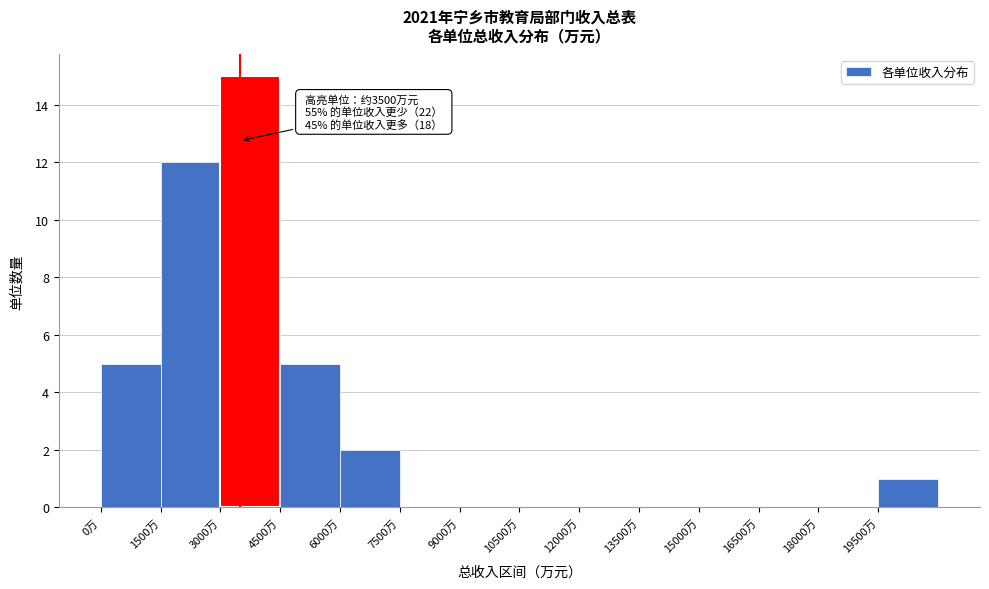

Which range on the x-axis has the tallest bar?

3000 to 4500